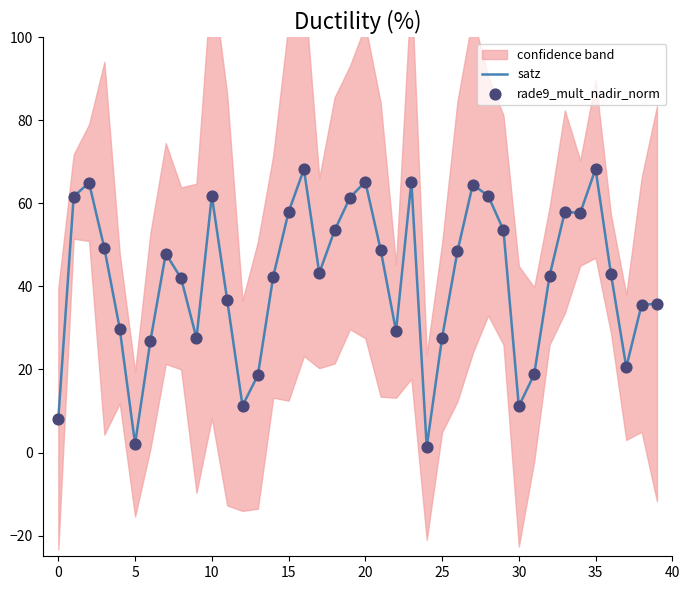

Which series has the largest total across all categories?

satz